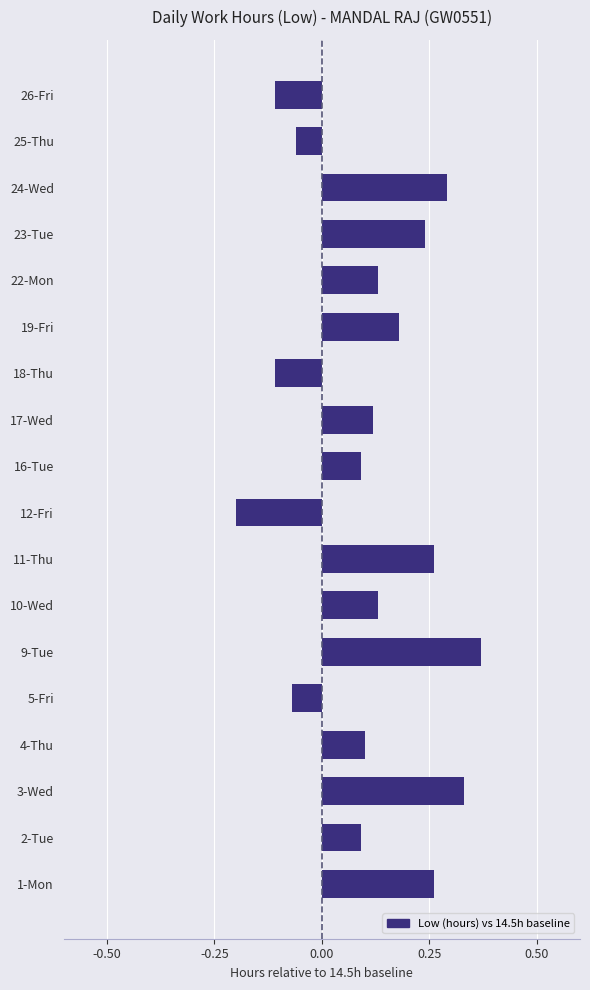

Between 12-Fri and 9-Tue, which is larger?

9-Tue